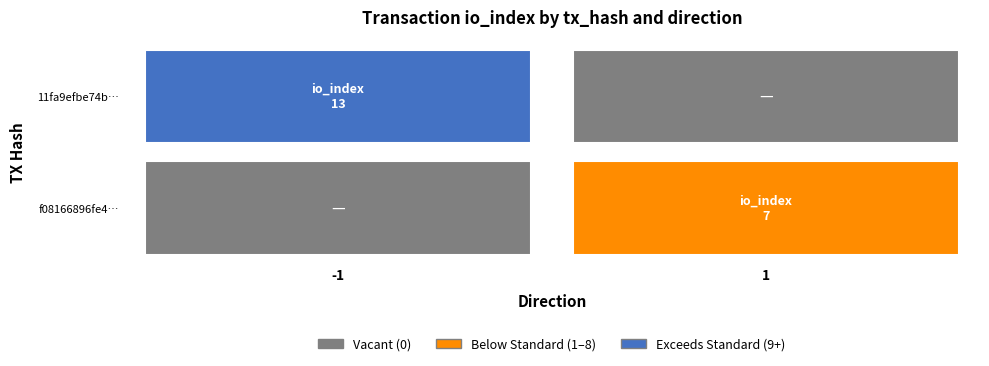

Which series has the largest range (max minus min)?

11fa9efbe74b16800230f130f2b3a17fcb5f81e